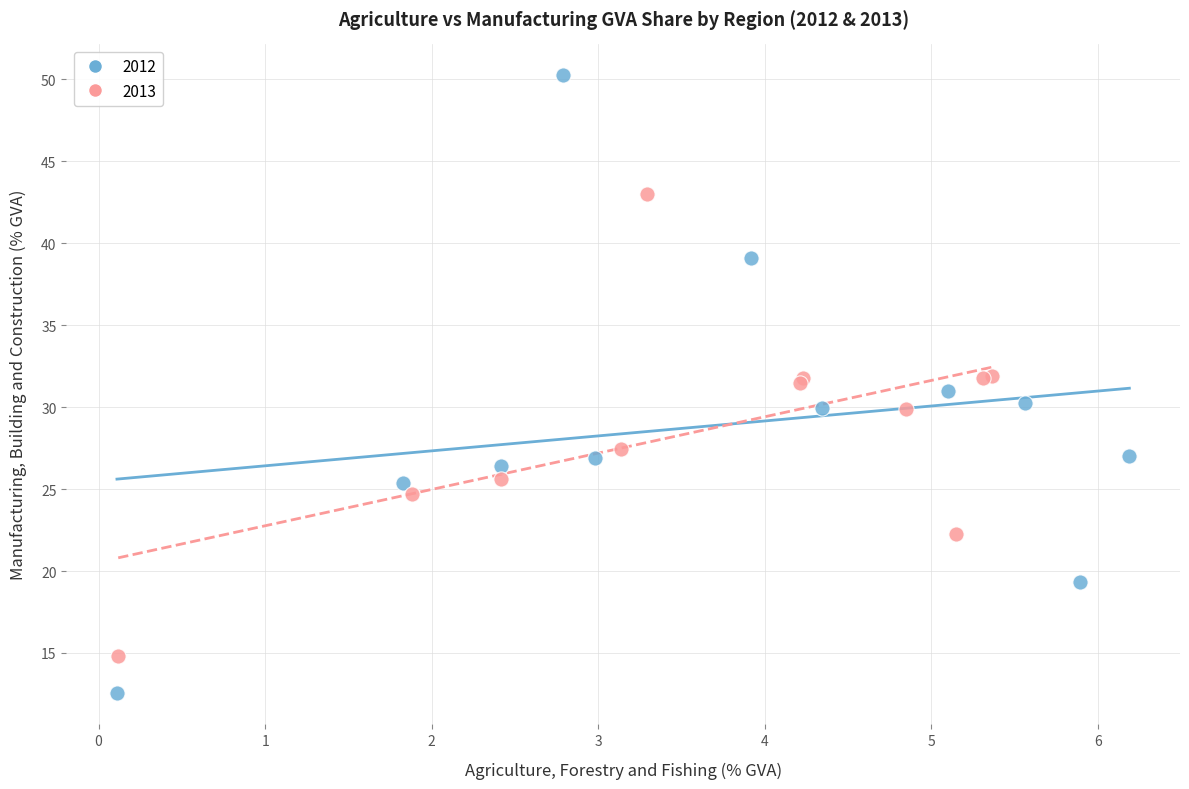

What are all the series names shown in the legend?

2012, 2013